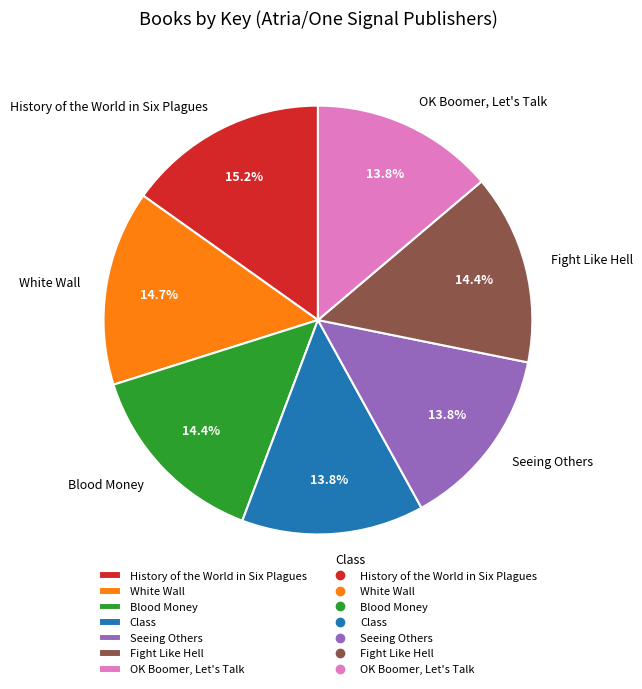

How many segments does this pie chart have?

7